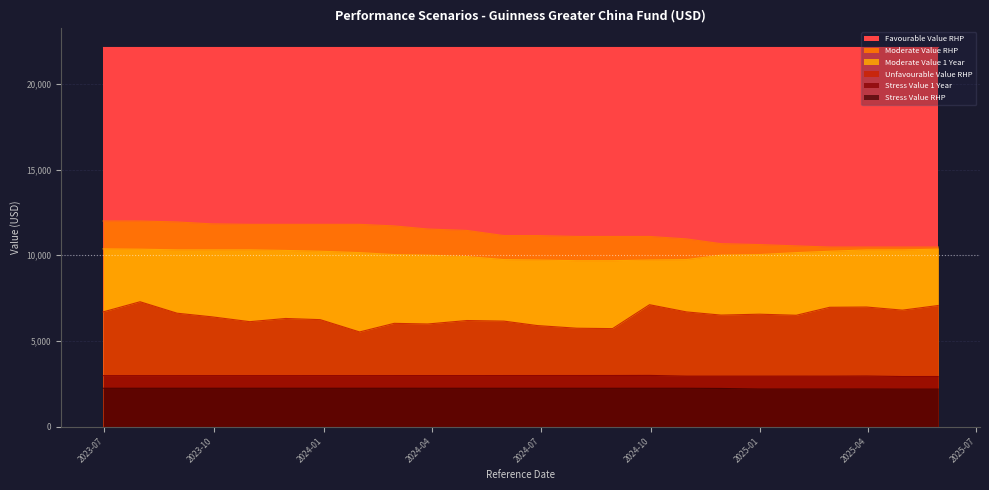

How many values in the Moderate Value RHP series exceed 11149?

13